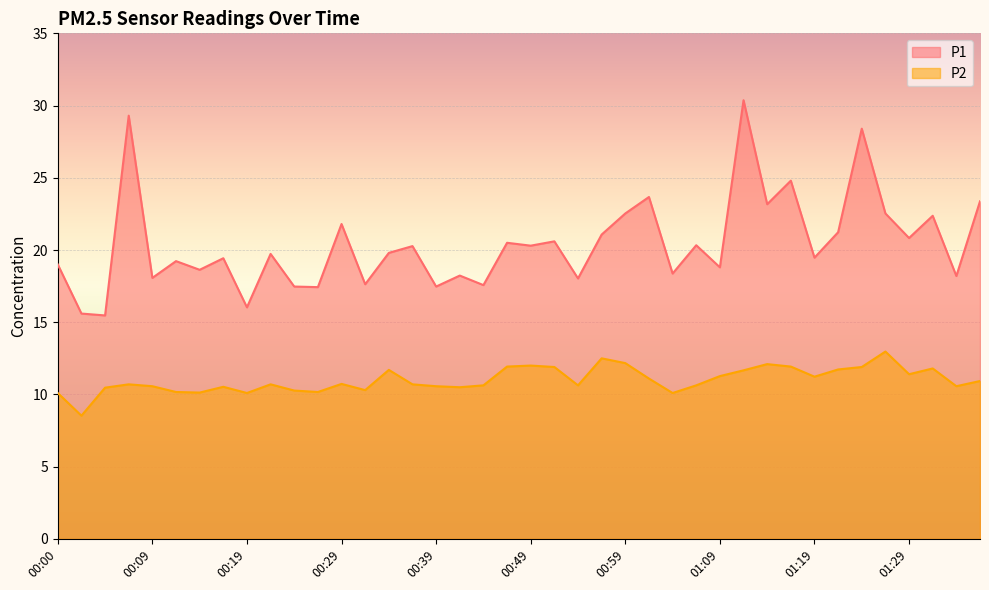

What is the average value of the P2 series?

11.0